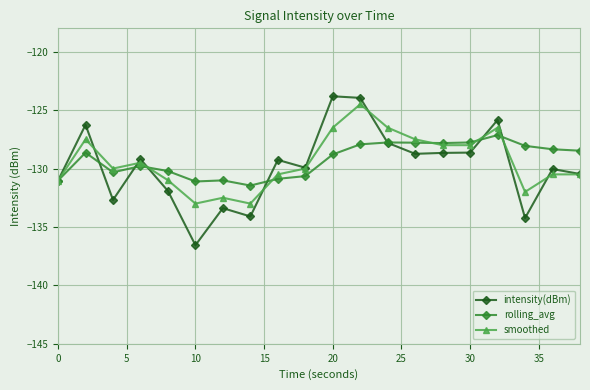

What is the minimum value shown in the chart?

-136.6